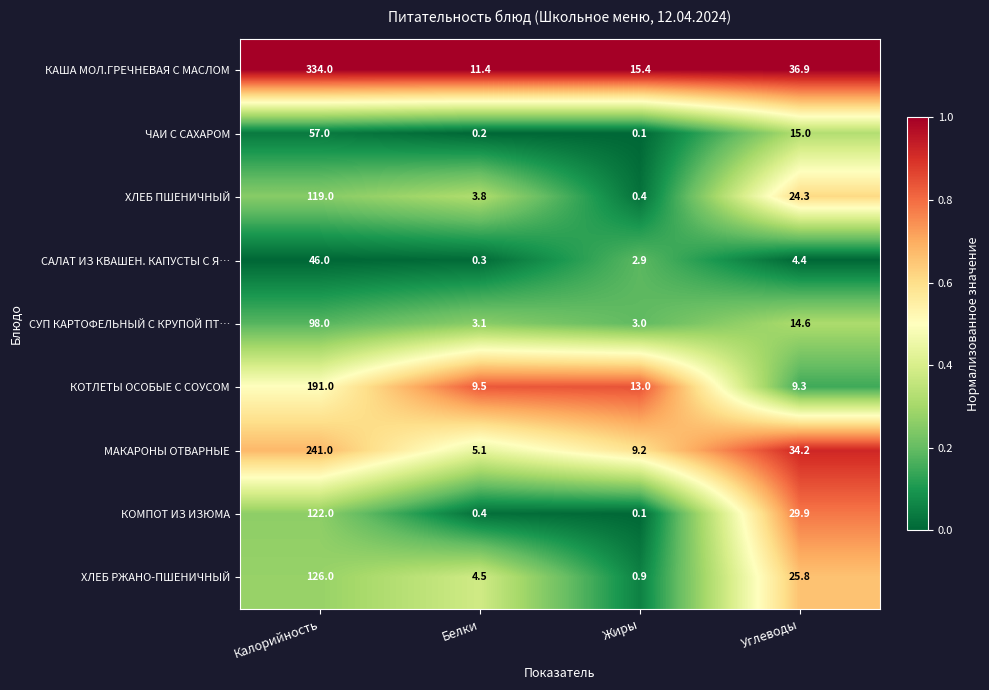

What is the difference between the second highest and minimum values in the КОМПОТ ИЗ ИЗЮМА series?

29.8